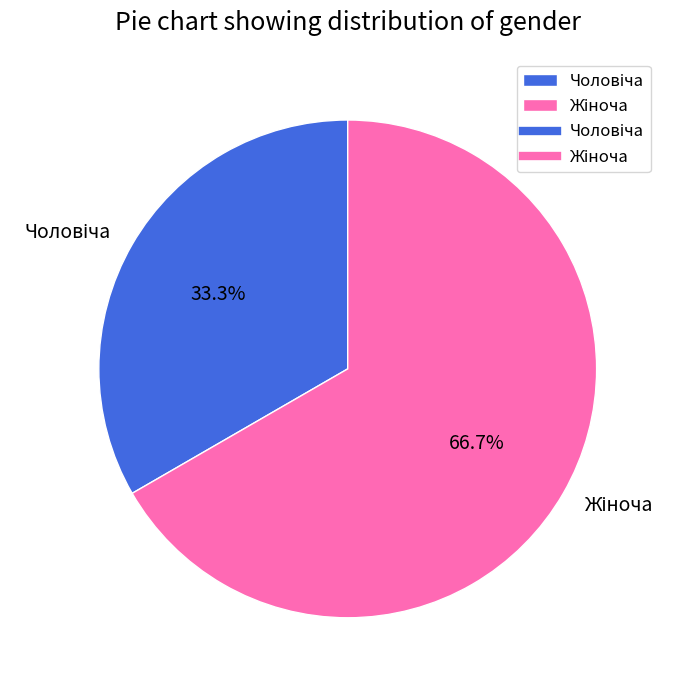

How many slices are in this pie chart?

2